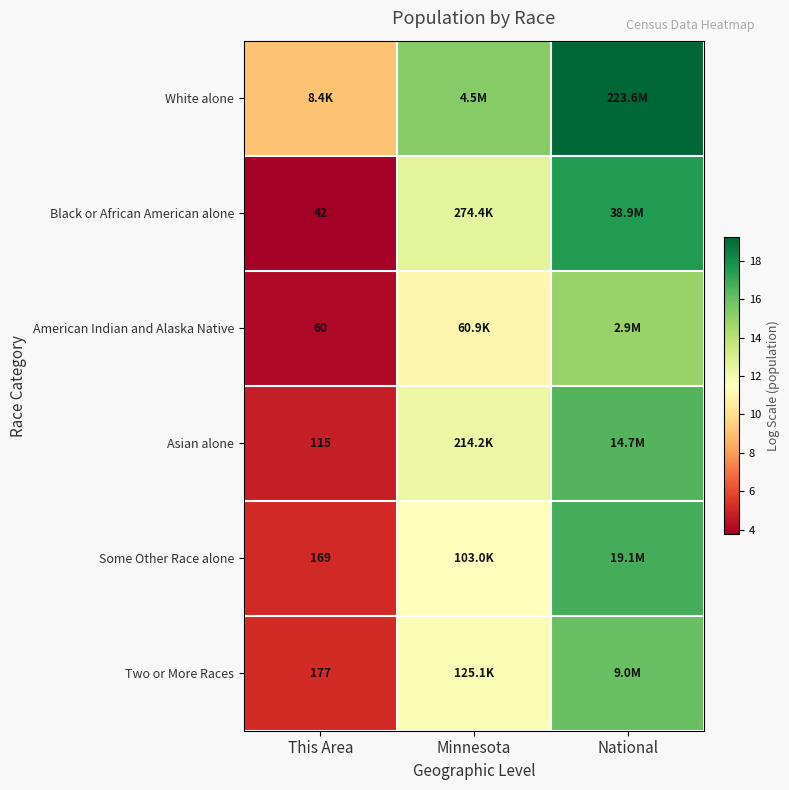

At which label does Some Other Race alone first exceed 11?

Minnesota